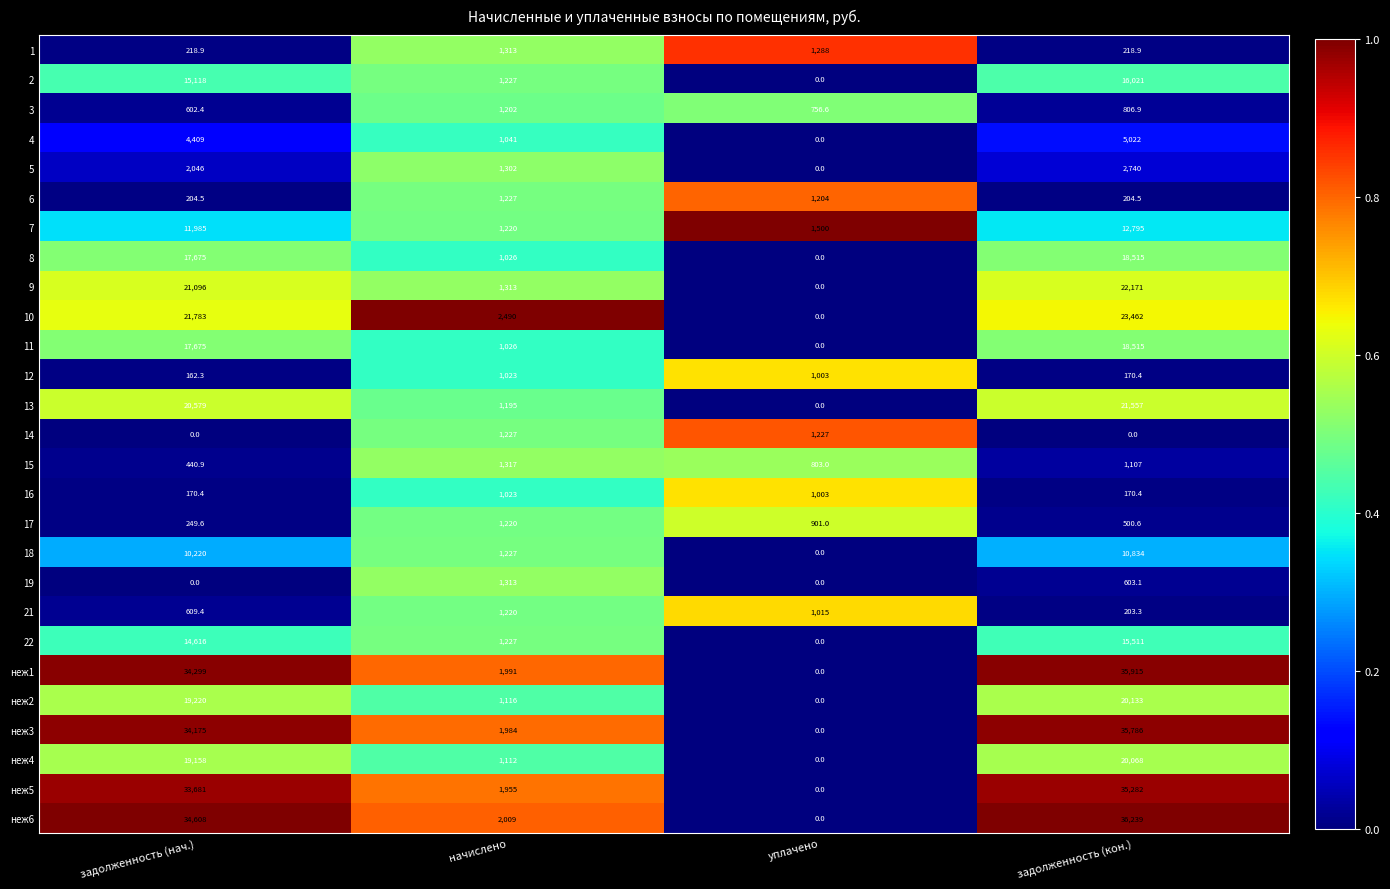

The value of 12 at уплачено is 1003.0. True or false?

True